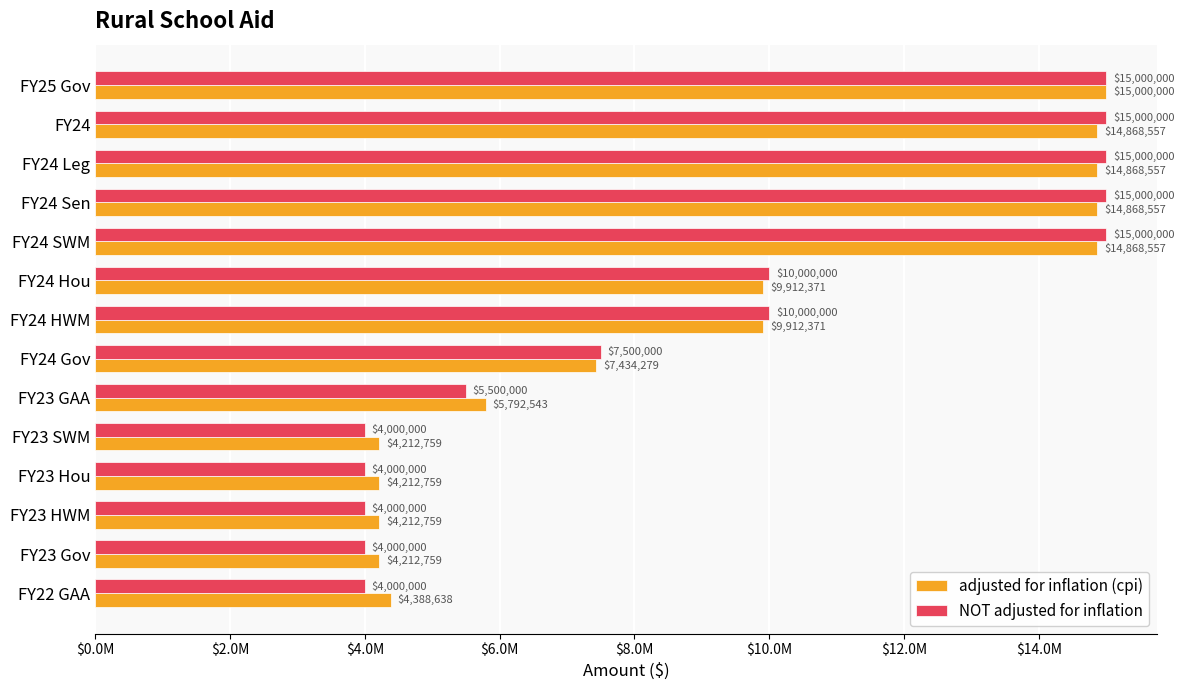

What is the minimum value for NOT adjusted for inflation?

4000000